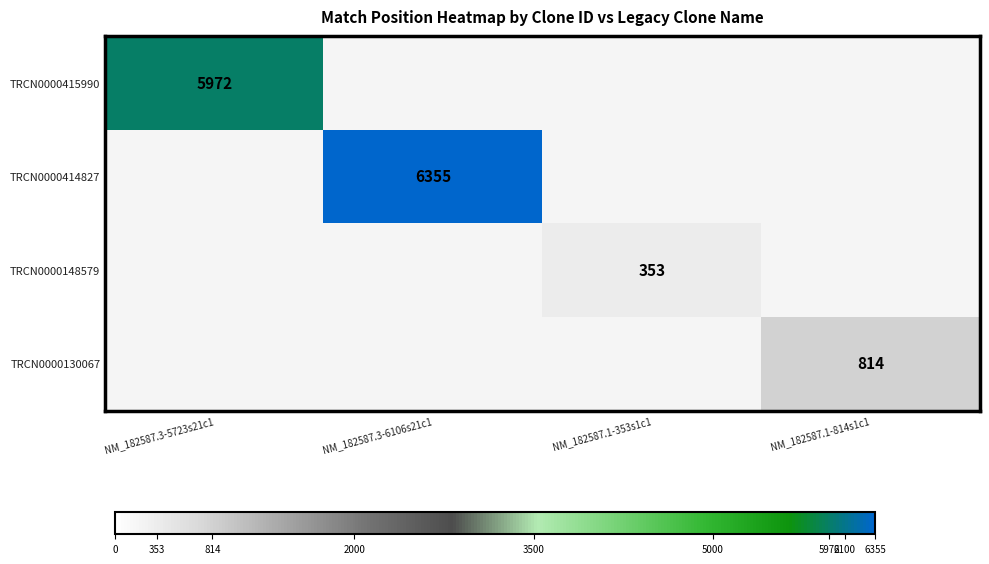

How many series are shown in this chart?

4